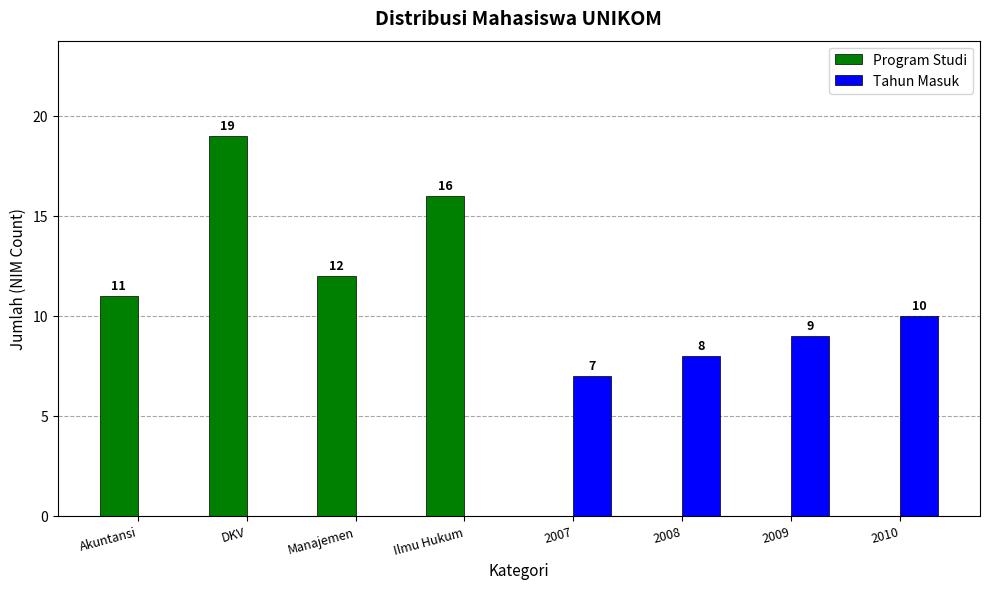

Reading left to right, extract all data points from this chart.

Program Studi: 11	19	12	16	0	0	0	0
Tahun Masuk: 0	0	0	0	7	8	9	10